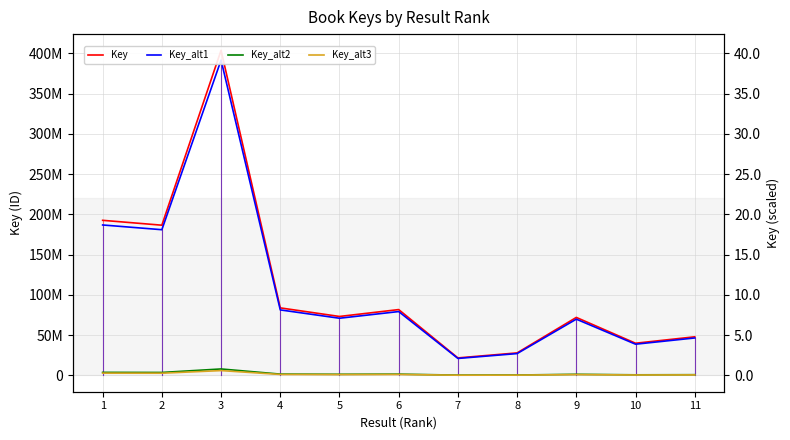

True or false: Key_alt3 and Key cross at least once.

False